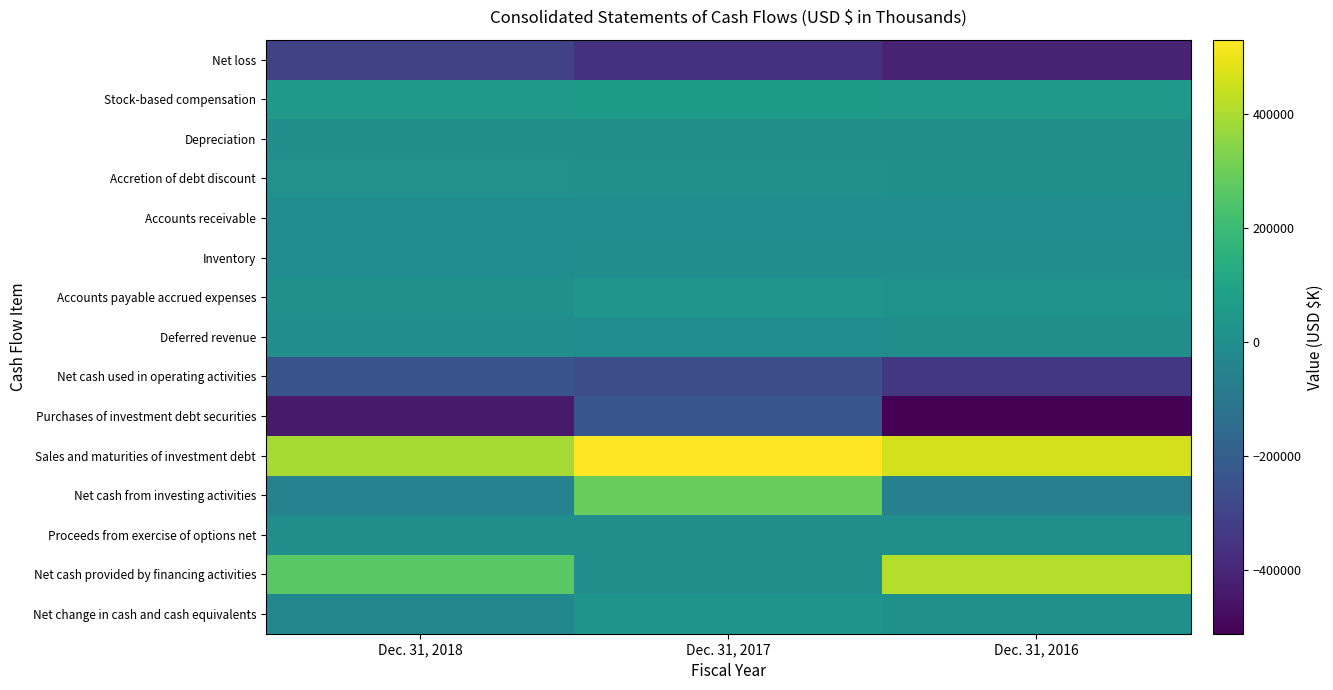

How many series are shown in this chart?

15